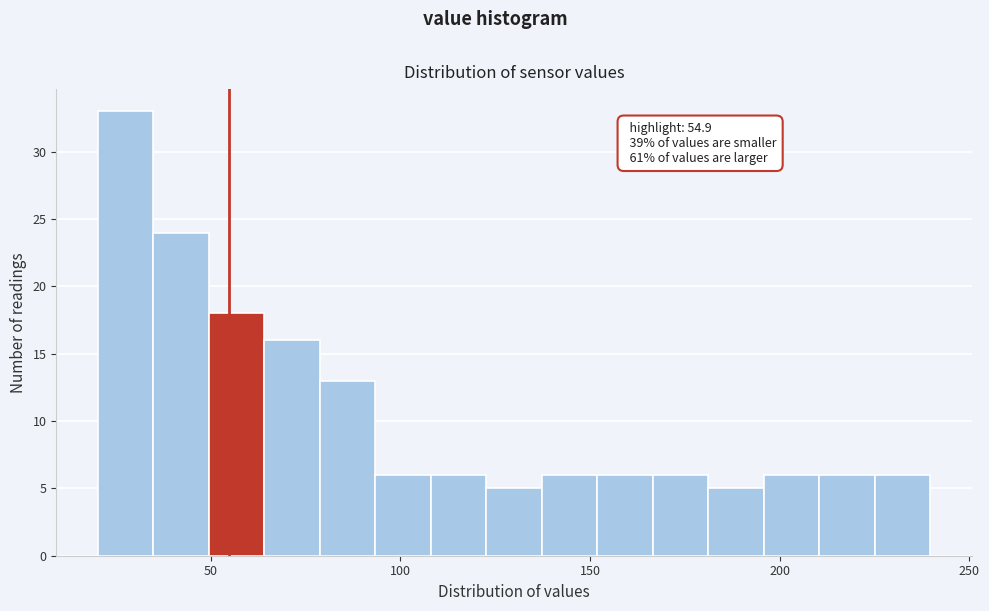

Read against the x-axis, roughly where is the centre of the tallest bar?

30